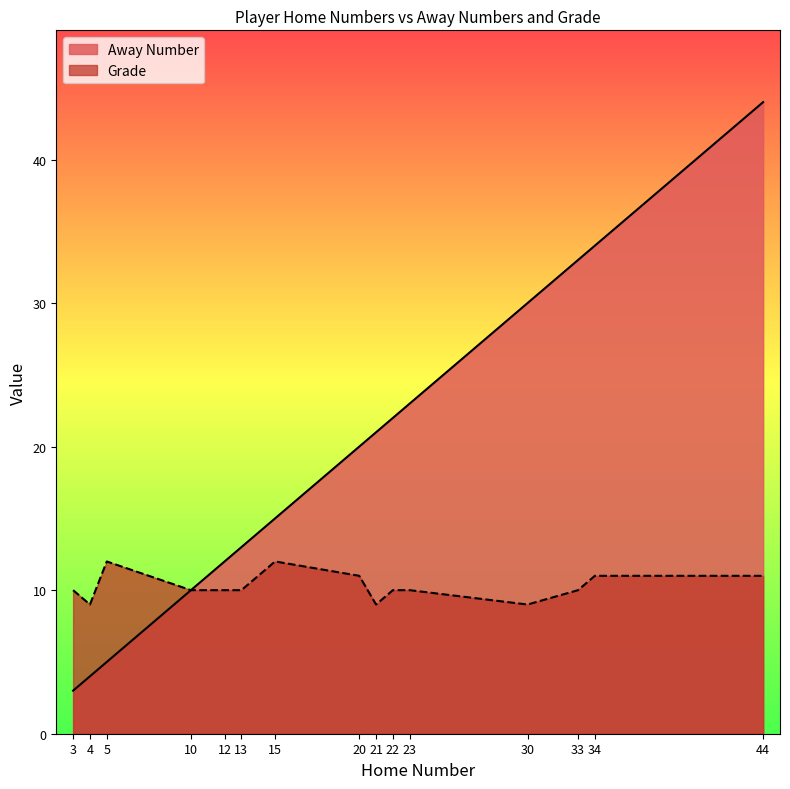

How many series are shown in this chart?

2